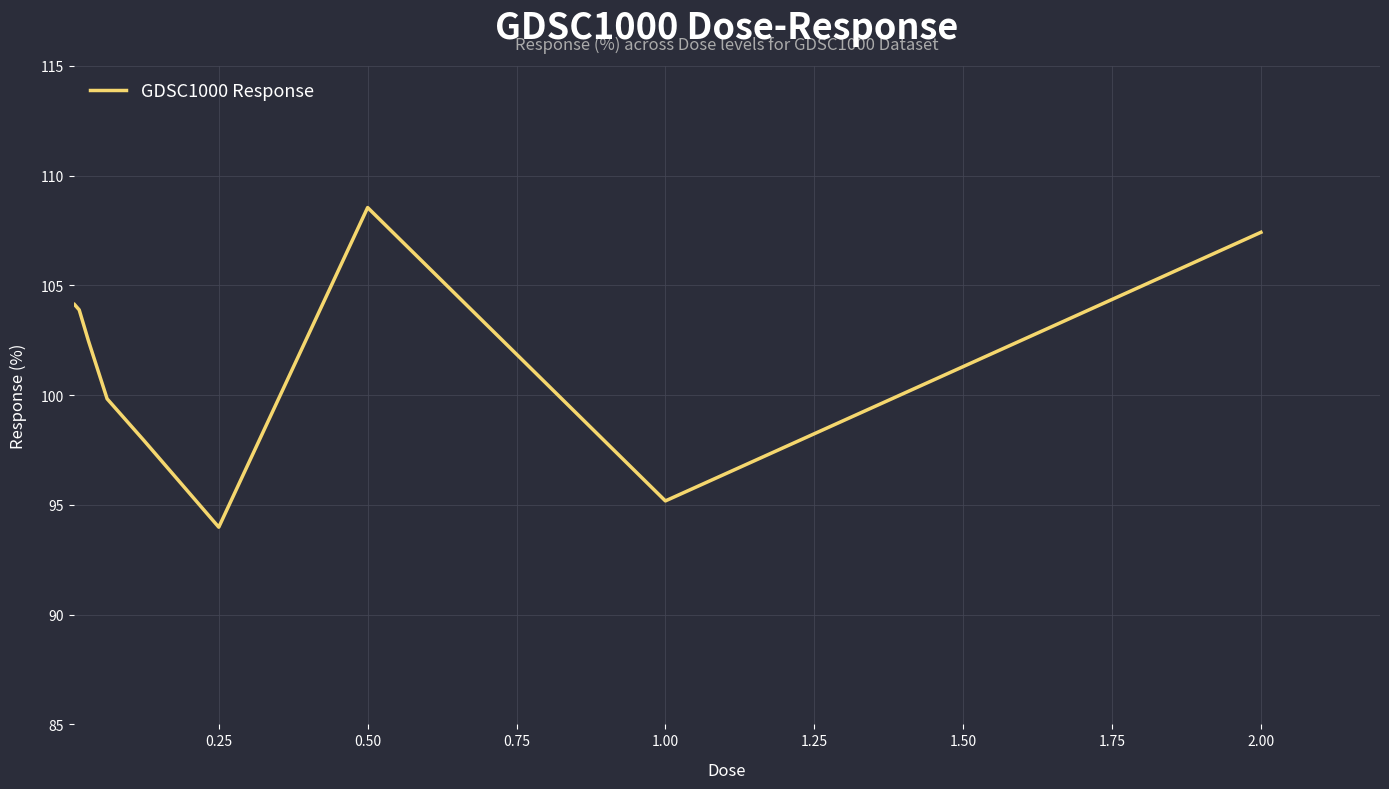

What is the greatest value displayed?

108.5